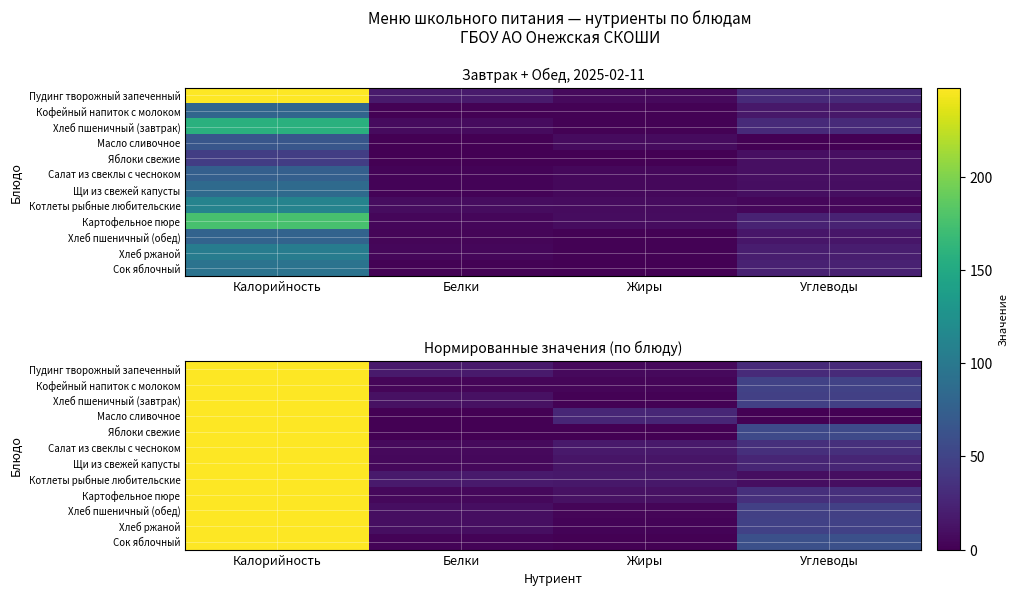

Is the value of Щи из свежей капусты at Белки greater than the value of Сок яблочный at Белки?

Yes